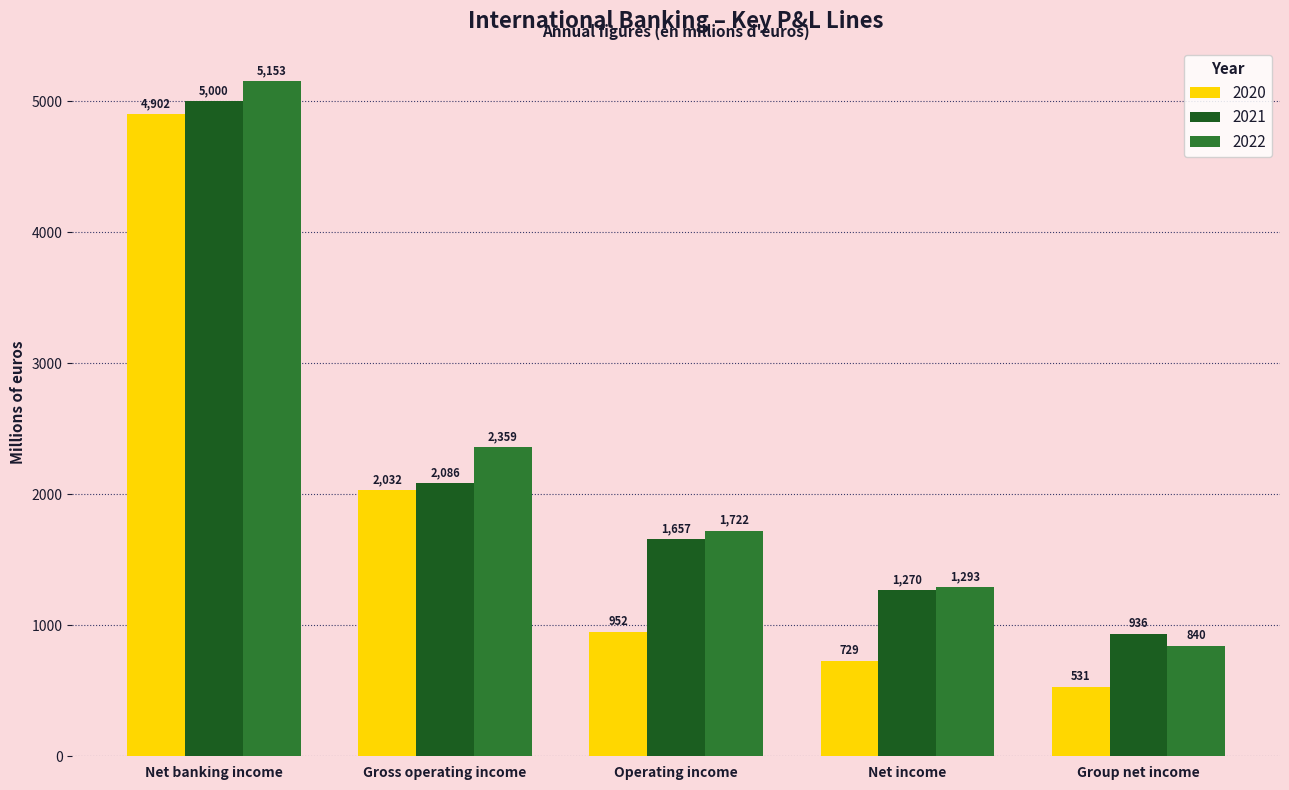

Which series changed the most between Gross operating income and Net income?

2020